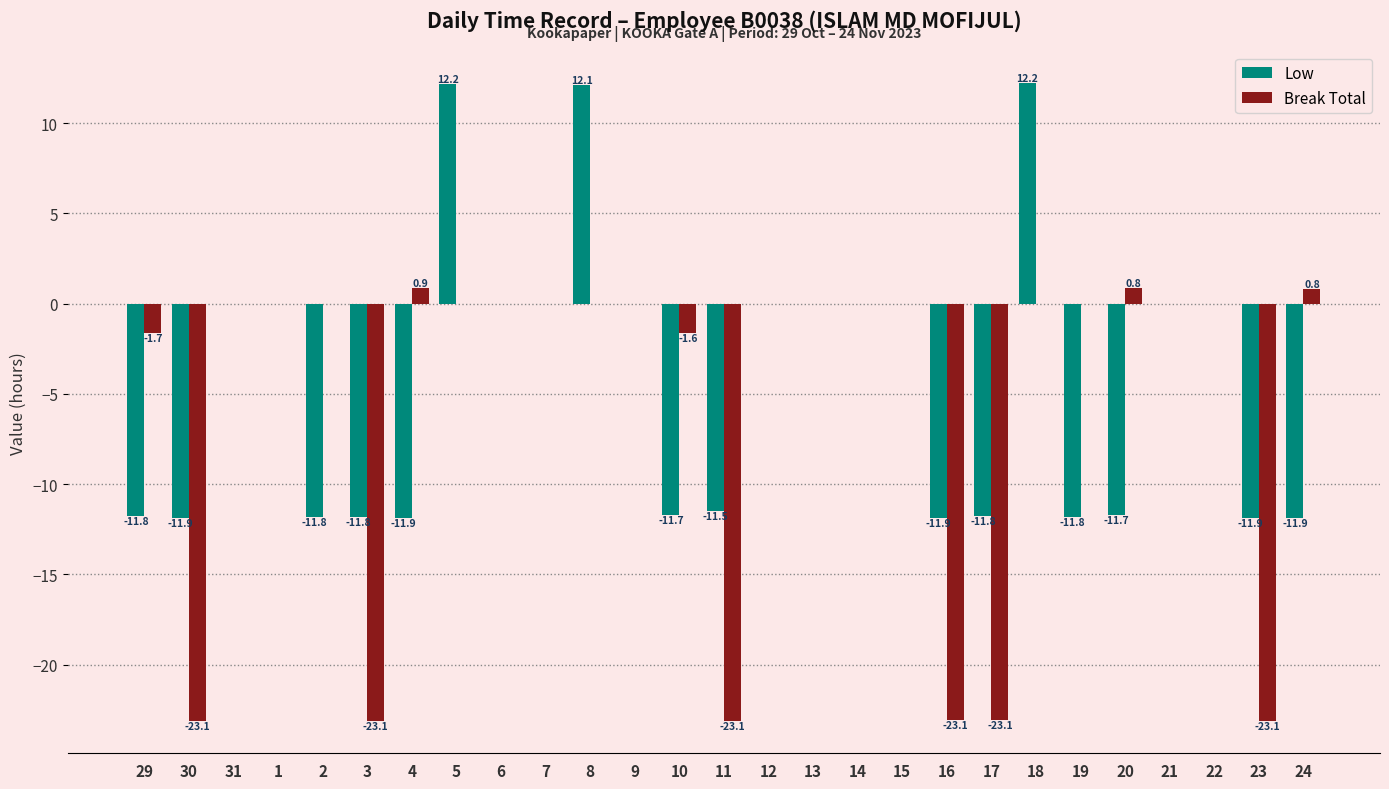

What is the sum of the Low values at 10 and 29?

-23.5